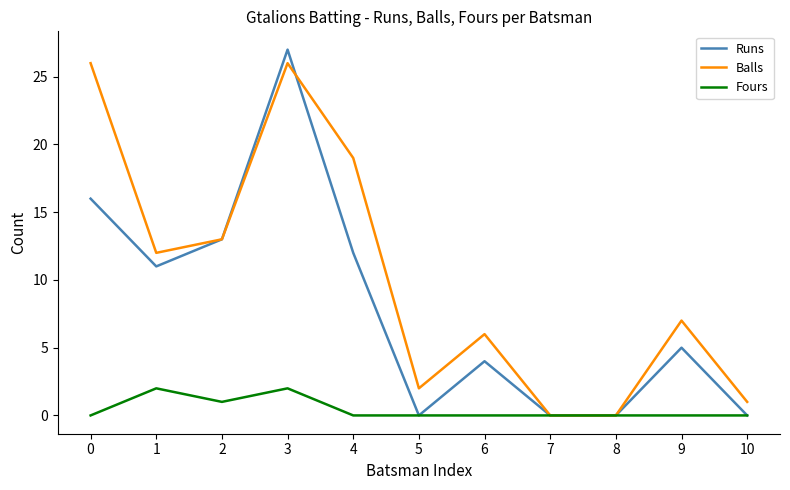

The value of Balls at 3 is 26. True or false?

True